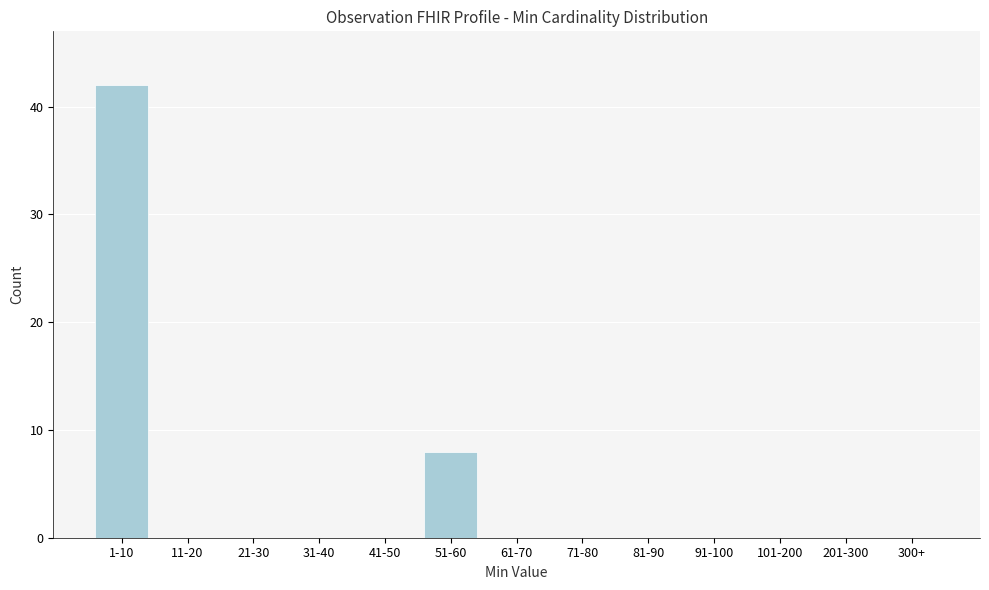

Reading right to left, extract all data points from this chart.

300+=0	201-300=0	101-200=0	91-100=0	81-90=0	71-80=0	61-70=0	51-60=8	41-50=0	31-40=0	21-30=0	11-20=0	1-10=42